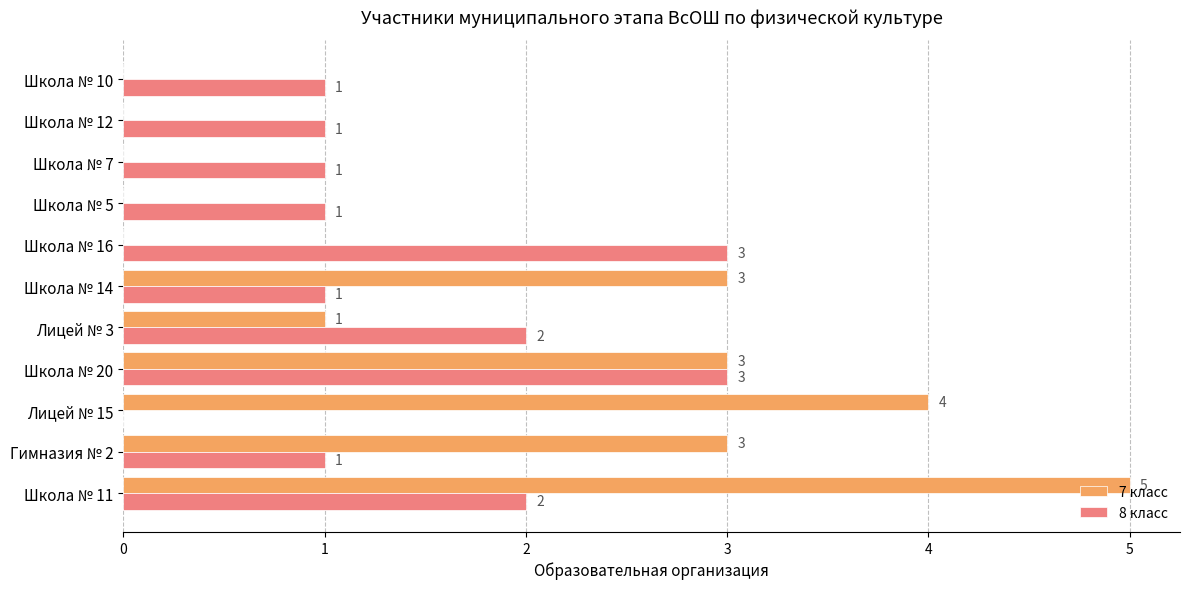

Count the 7 класс values in the range 0 to 3.

9